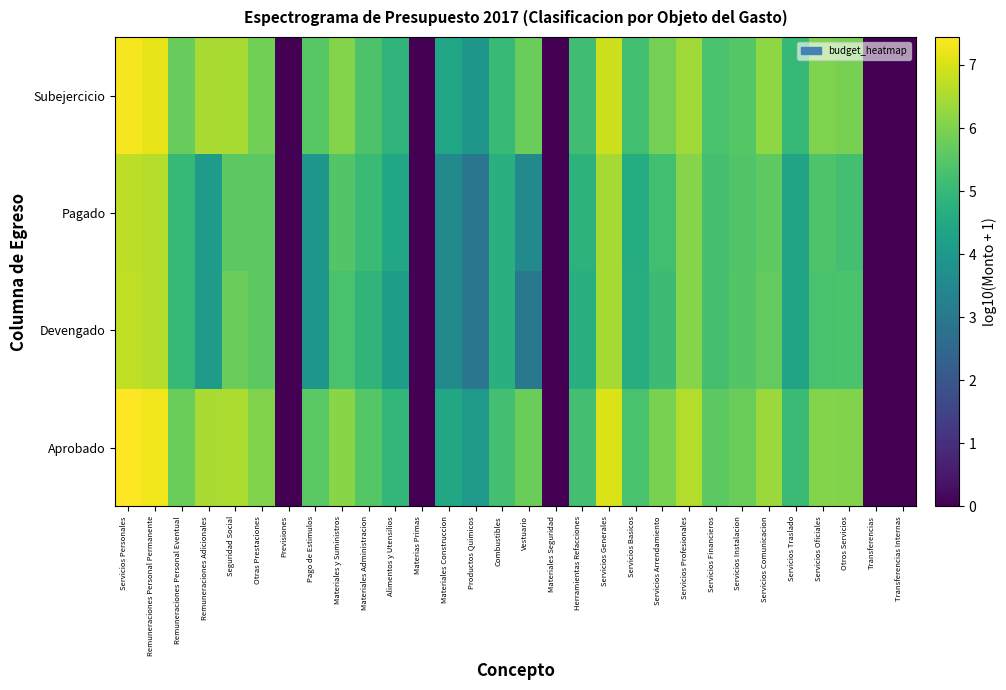

Rank the series by their maximum value, from lowest to highest.

Pagado, Devengado, Subejercicio, Aprobado